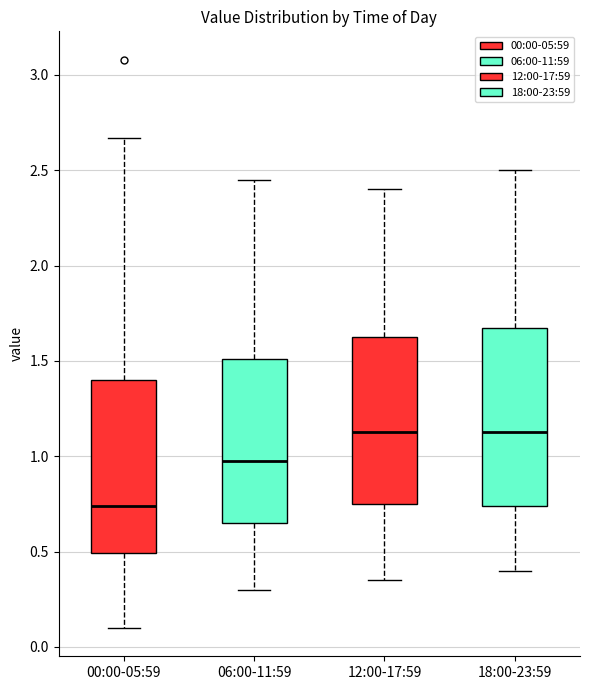

Reading left to right, transcribe this box plot: for each box, give where its median line is, the range the box spans, and where its two whiskers end, as read against the y-axis. The values are not printed on the chart, so give them approximately, as read against the axis.

00:00-05:59: median 0.75, box 0.50 to 1.40, whiskers 0.10 to 2.65
06:00-11:59: median 1.00, box 0.65 to 1.50, whiskers 0.30 to 2.45
12:00-17:59: median 1.15, box 0.75 to 1.65, whiskers 0.35 to 2.40
18:00-23:59: median 1.15, box 0.75 to 1.70, whiskers 0.40 to 2.50